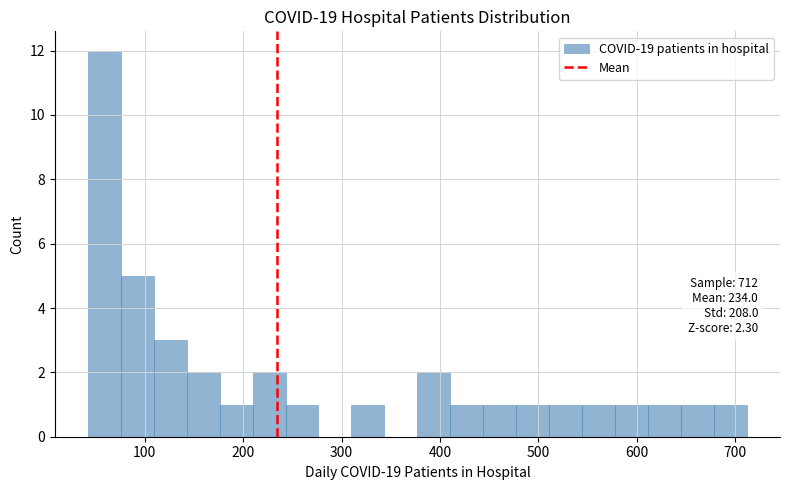

Around what value on the x-axis is the tallest bar? Give the approximate position of its centre, as read against the axis.

60